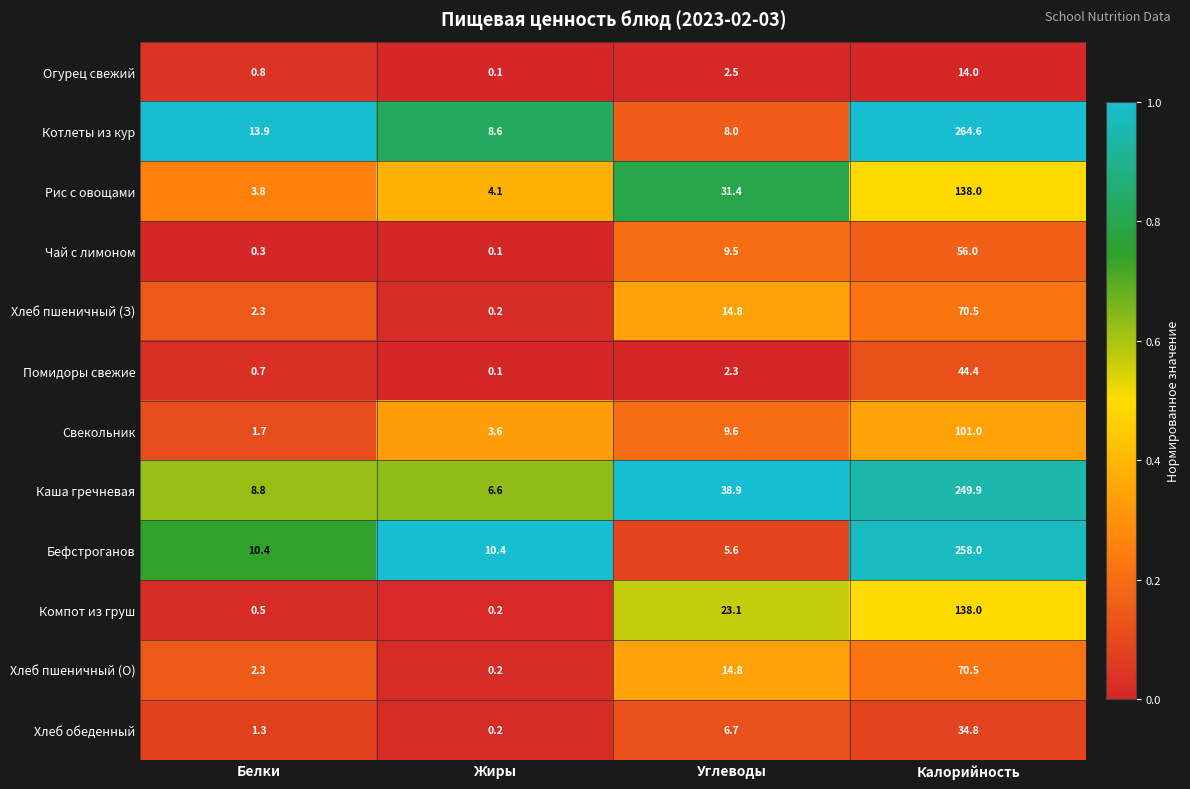

Between Белки and Калорийность, which series saw the biggest shift?

Котлеты из кур